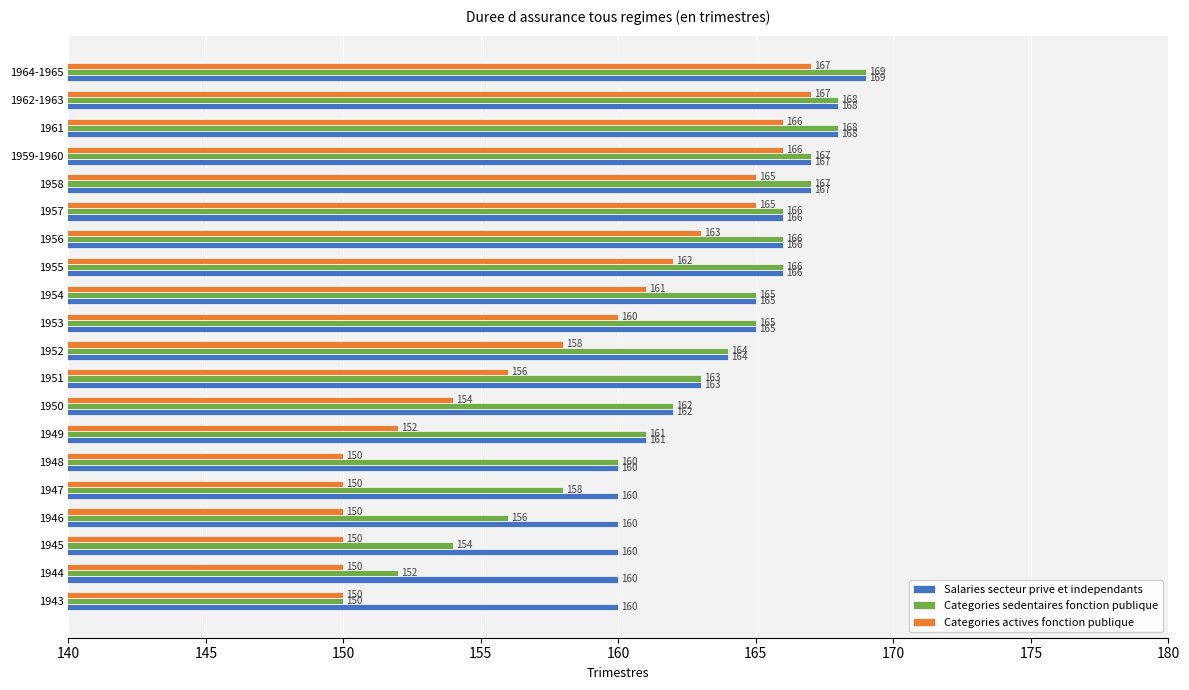

What is the difference between the maximum and second lowest values in the Categories actives fonction publique series?

17